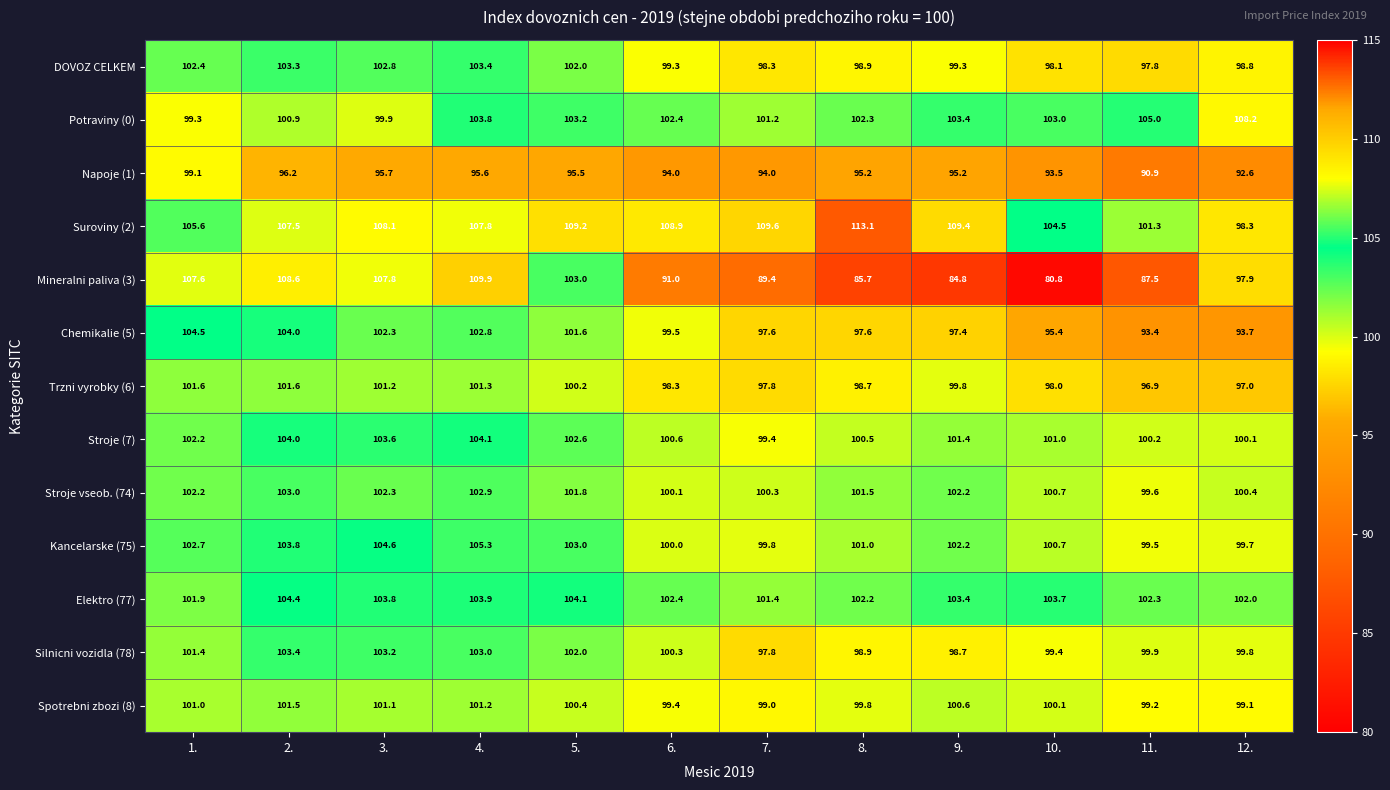

How many distinct data groups are displayed?

13